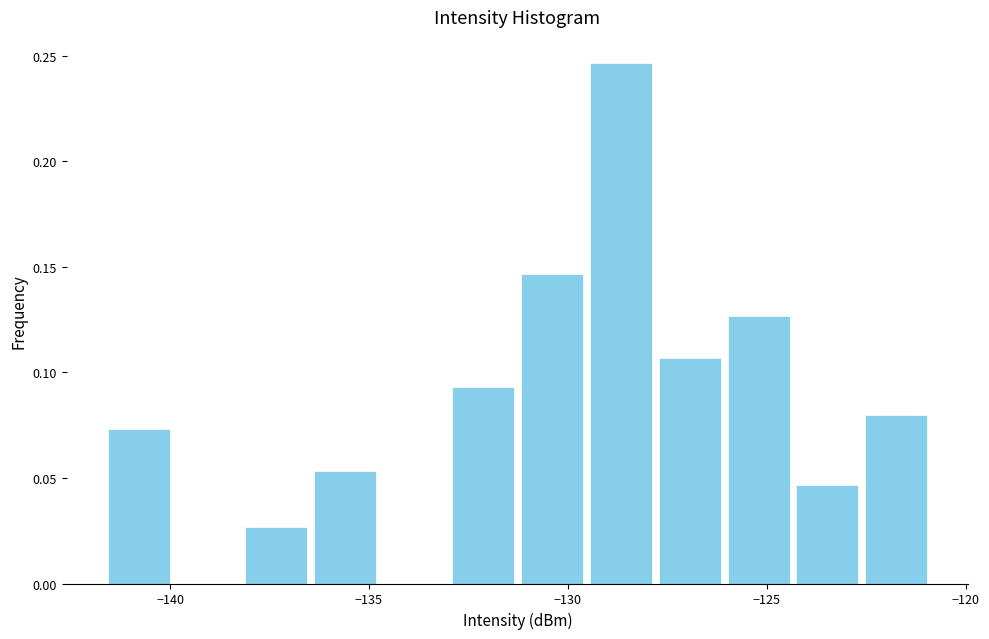

Around what value on the x-axis is the tallest bar? Give the approximate position of its centre, as read against the axis.

-128.5